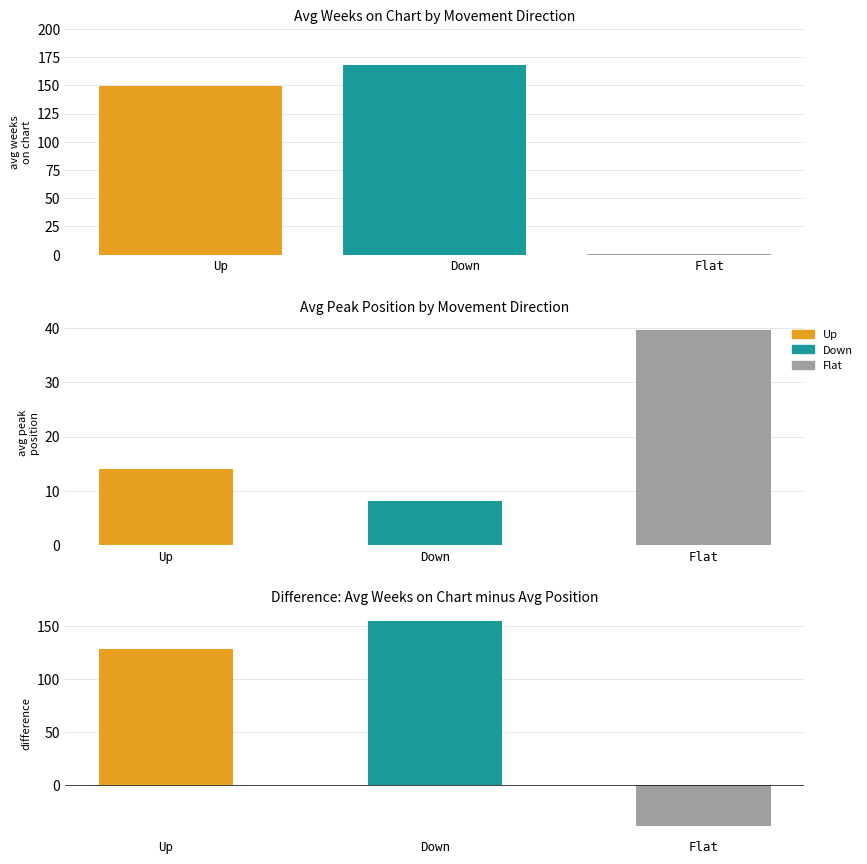

Is it true that Diff equals 224.6 at Down?

False